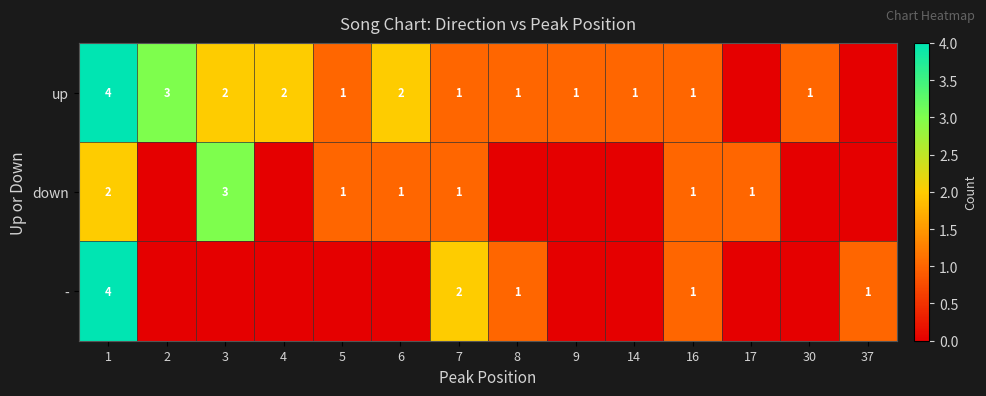

What is the difference between the highest and lowest values at 2?

3